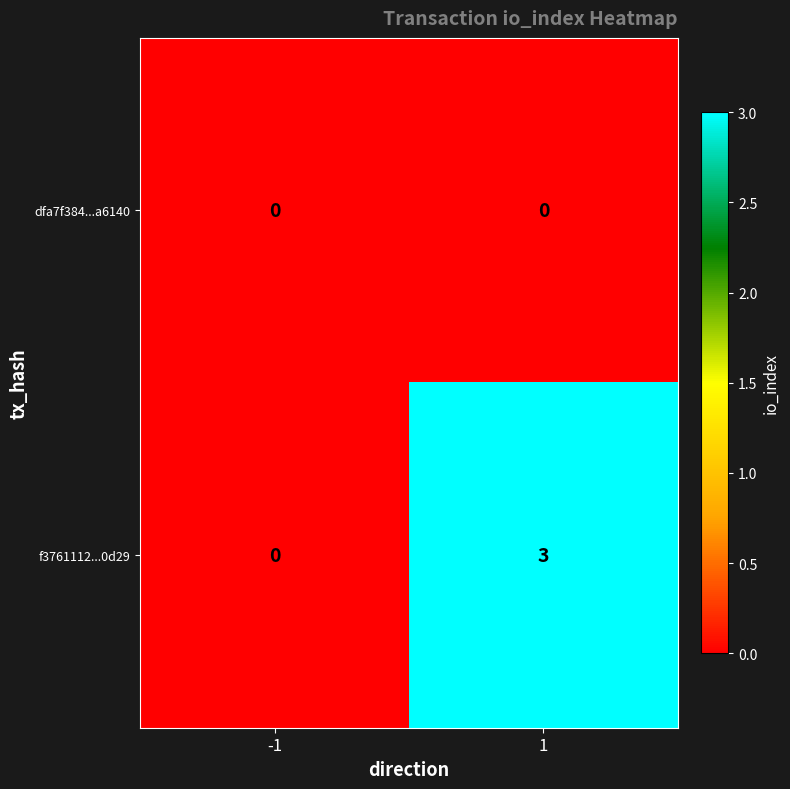

What is the greatest value displayed?

3